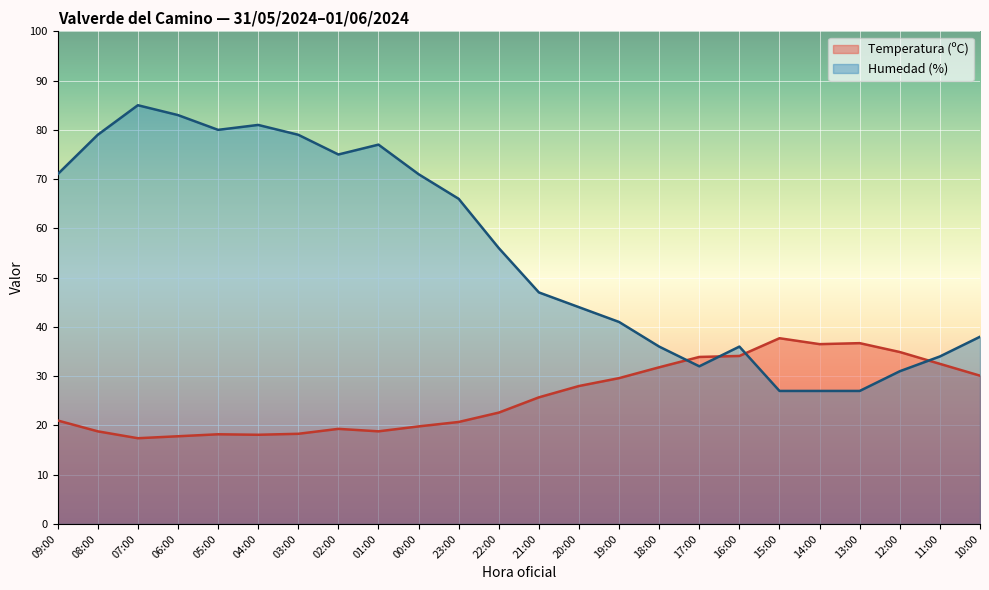

Does the chart display data point markers on the line(s)?

No